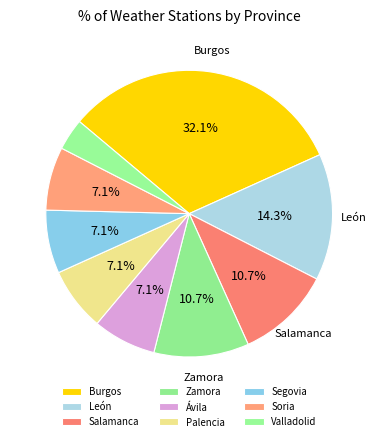

How many slices are in this pie chart?

9